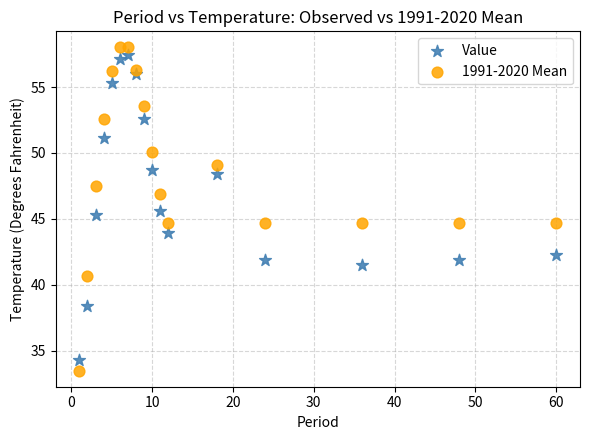

Which series has the largest Y range (max minus min)?

1991-2020 Mean